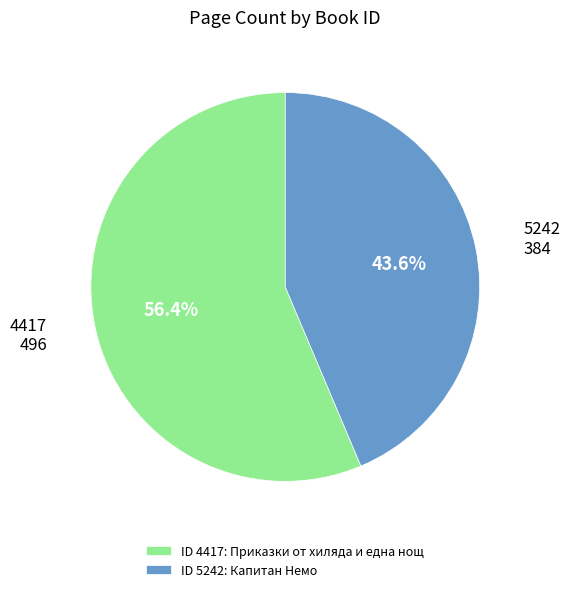

Which slice is the smallest?

ID 5242: Капитан Немо